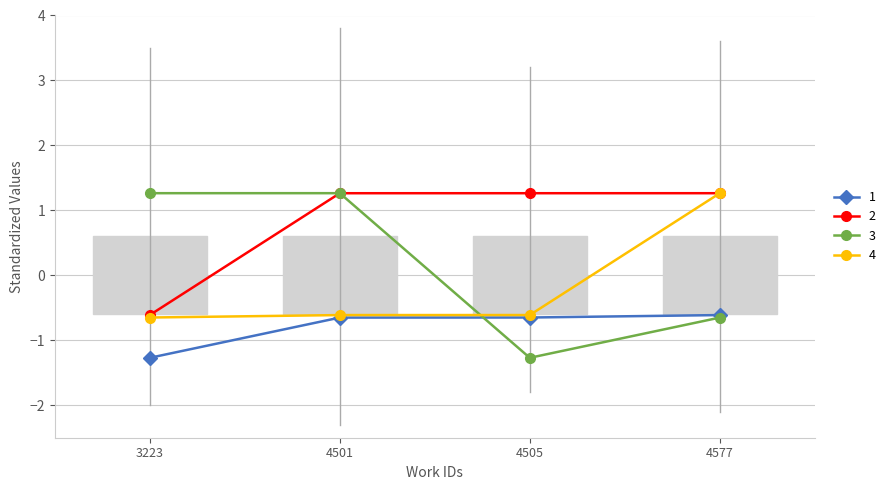

What is the value of the 2 point at the 3rd from the left?

1.3